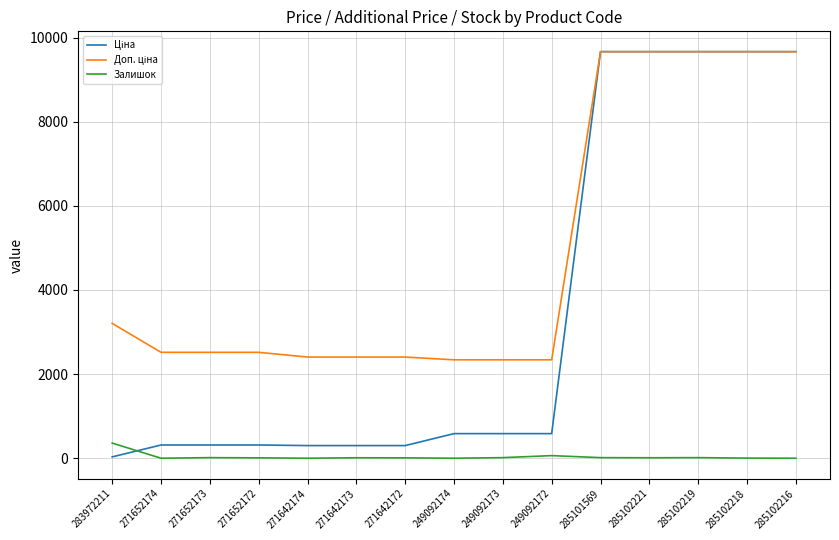

What is the difference between the highest and lowest values at 271652174?

2517.5